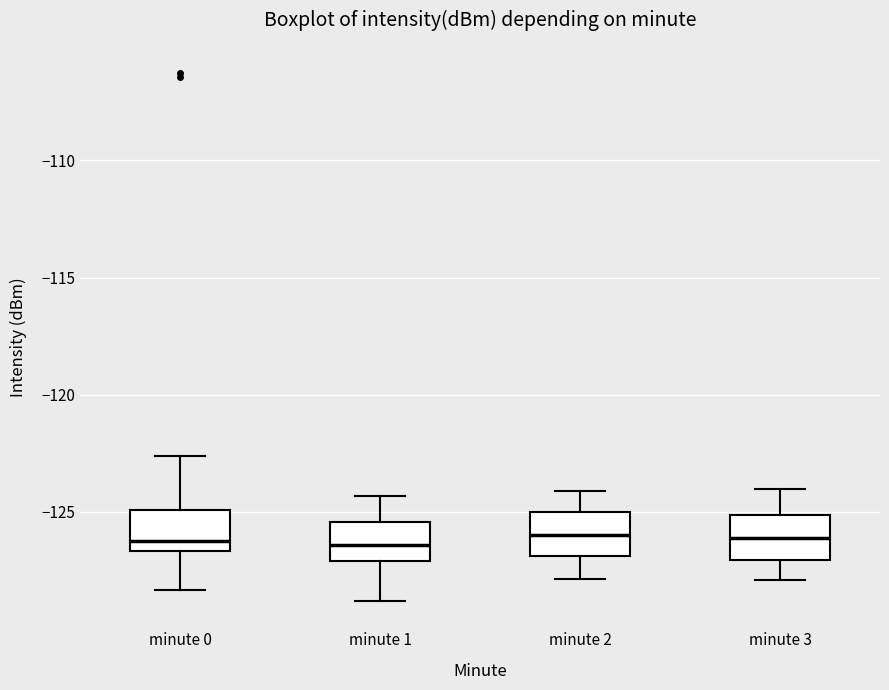

Reading left to right, read every box against the y-axis: the position of its median line, the range the box covers, and the ends of its whiskers. The values are not printed on the chart, so give them approximately, as read against the axis.

minute 0: median -126.0, box -126.5 to -125.0, whiskers -128.5 to -122.5
minute 1: median -126.5, box -127.0 to -125.5, whiskers -129.0 to -124.5
minute 2: median -126.0, box -127.0 to -125.0, whiskers -128.0 to -124.0
minute 3: median -126.0, box -127.0 to -125.0, whiskers -128.0 to -124.0